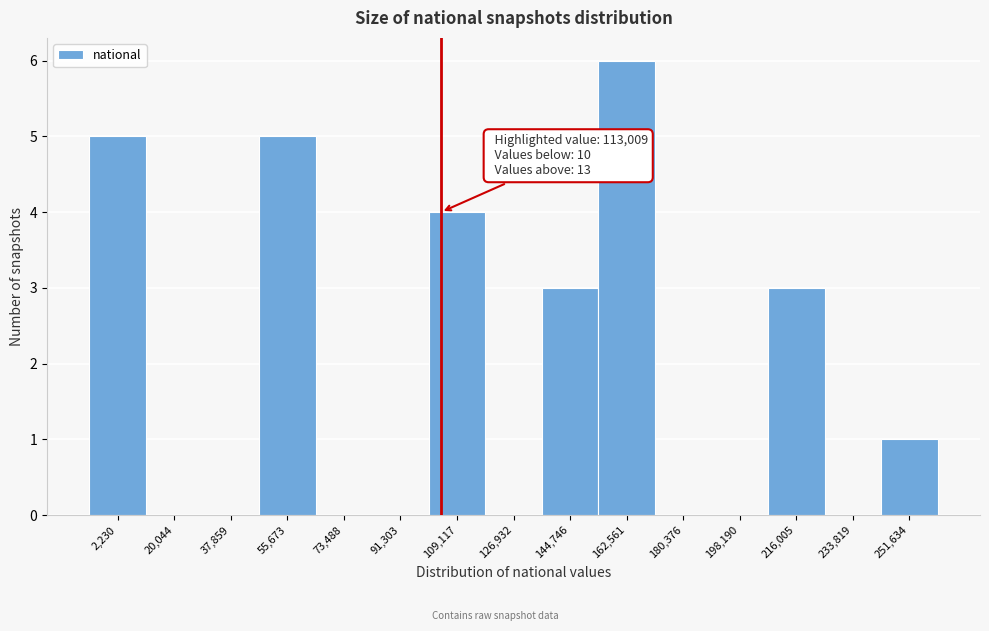

Reading left to right, list all the values displayed in this chart.

2,230=5	20,044=0	37,859=0	55,673=5	73,488=0	91,303=0	109,117=4	126,932=0	144,746=3	162,561=6	180,376=0	198,190=0	216,005=3	233,819=0	251,634=1